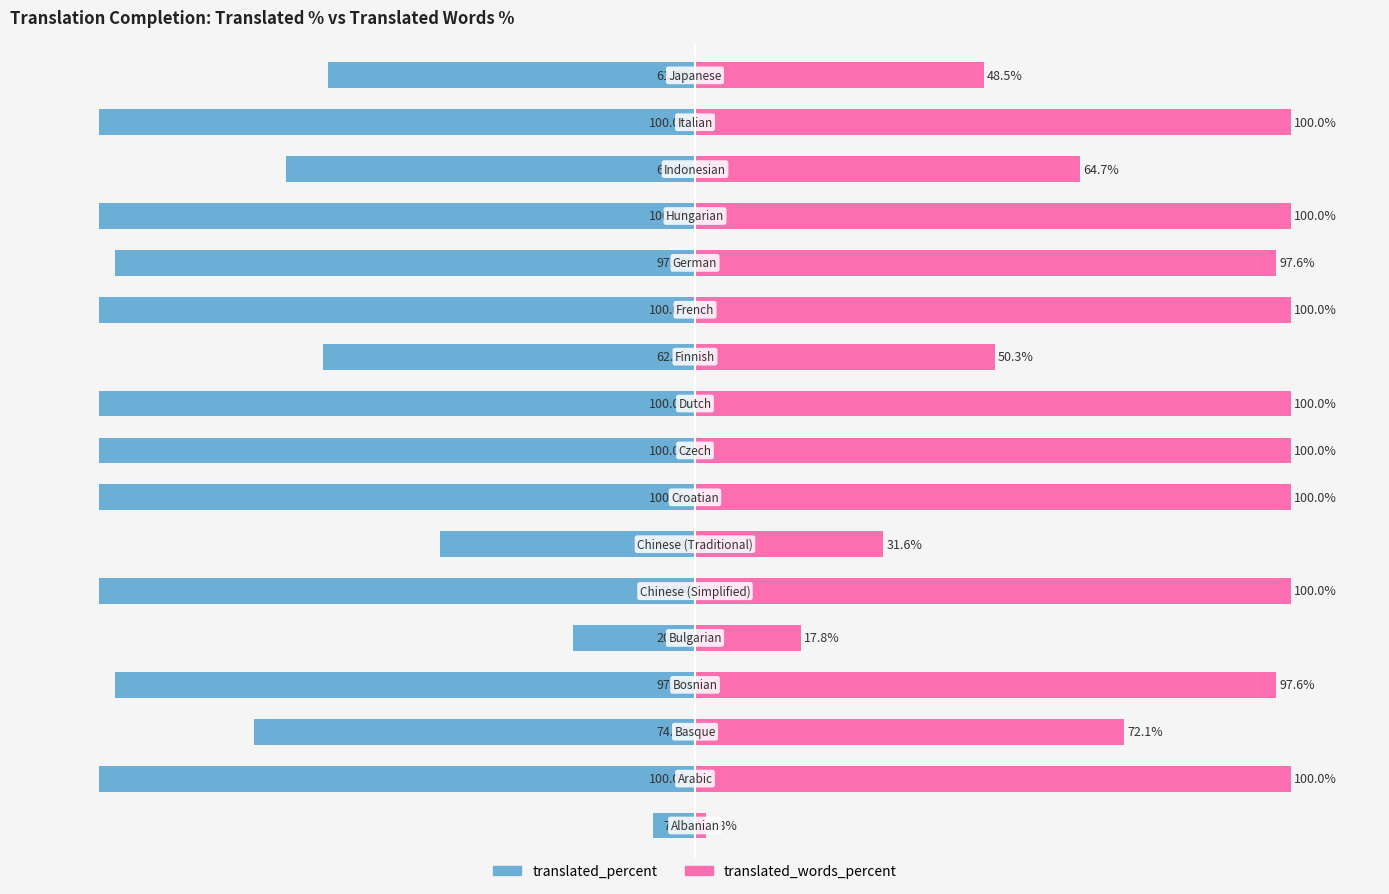

At 8, list the series in order from smallest to largest.

translated_percent, translated_words_percent